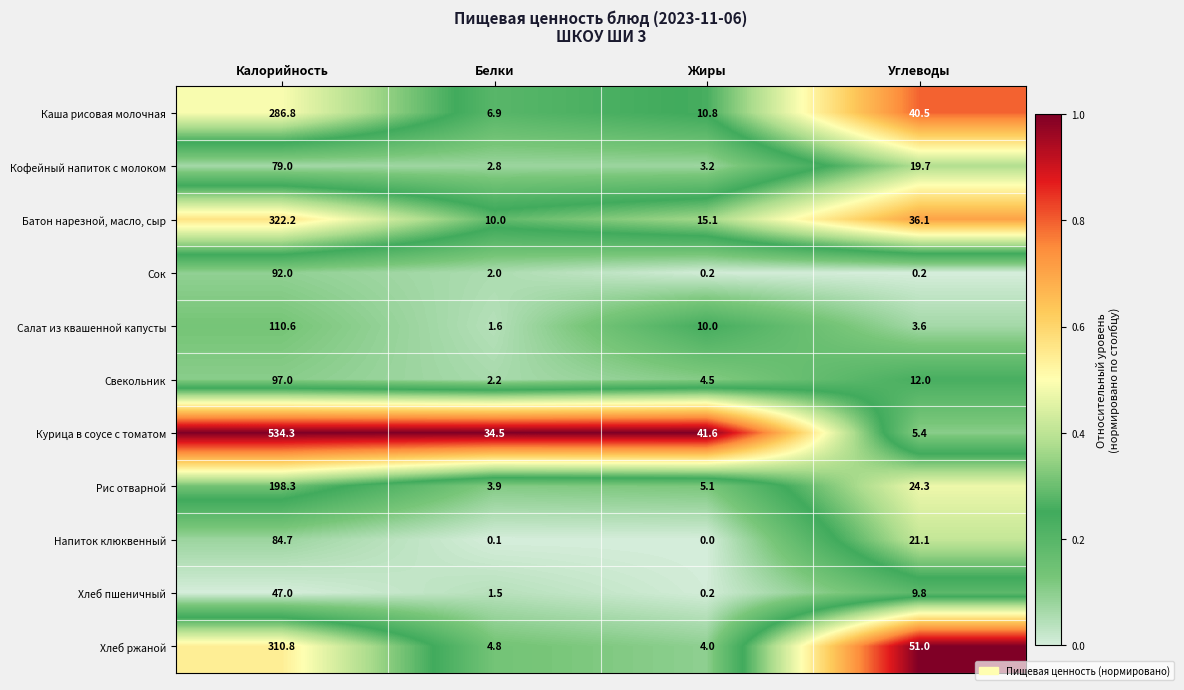

At which category does the chart reach its peak across all series?

Калорийность